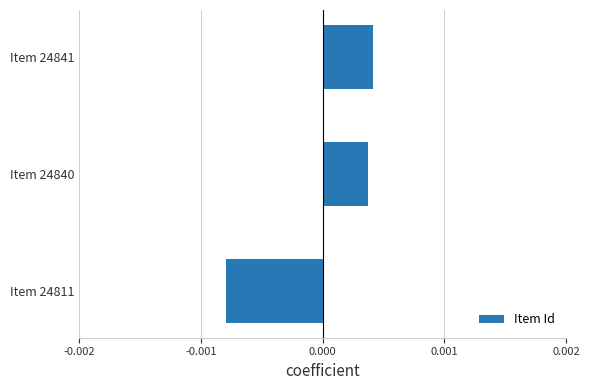

Which label corresponds to the smallest value in the chart?

Item 24811